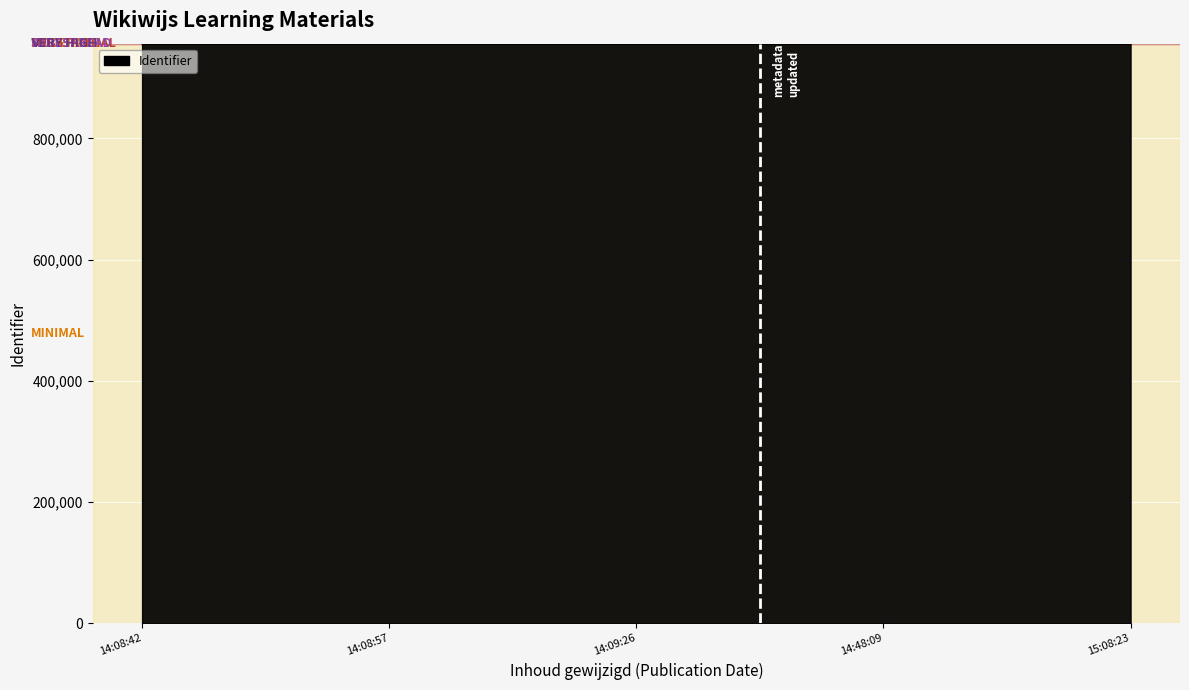

What is the minimum value shown in the chart?

956234